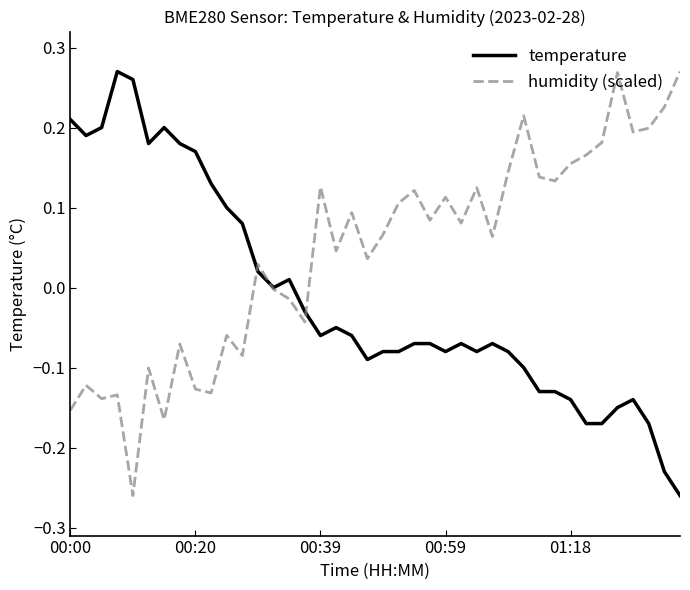

Which series has the largest total across all categories?

humidity (scaled)